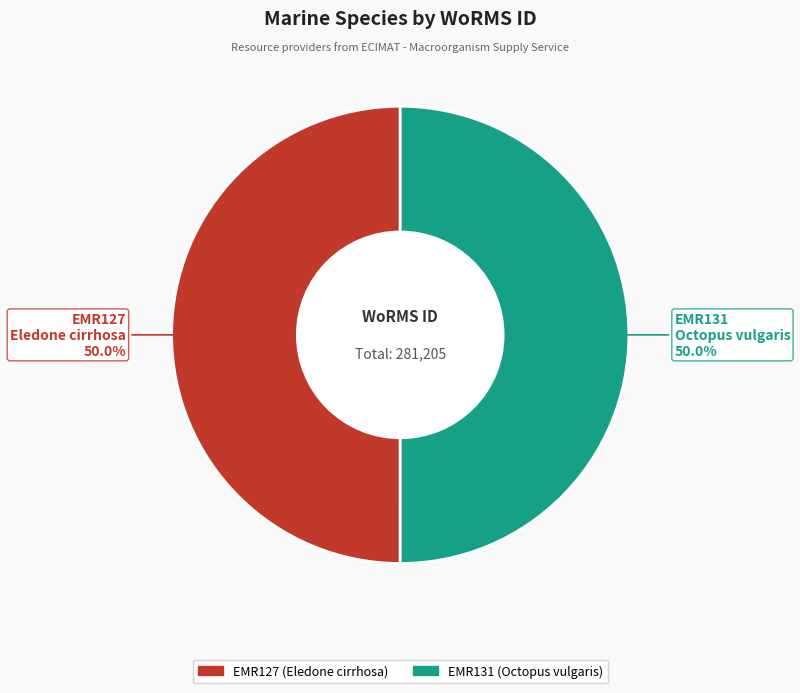

Combined, what portion of the pie is EMR131 and EMR127?

100.0%